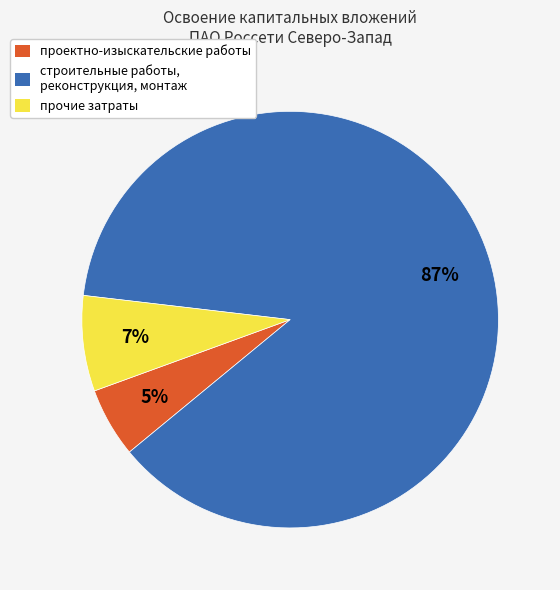

Count the number of slices in the pie.

3